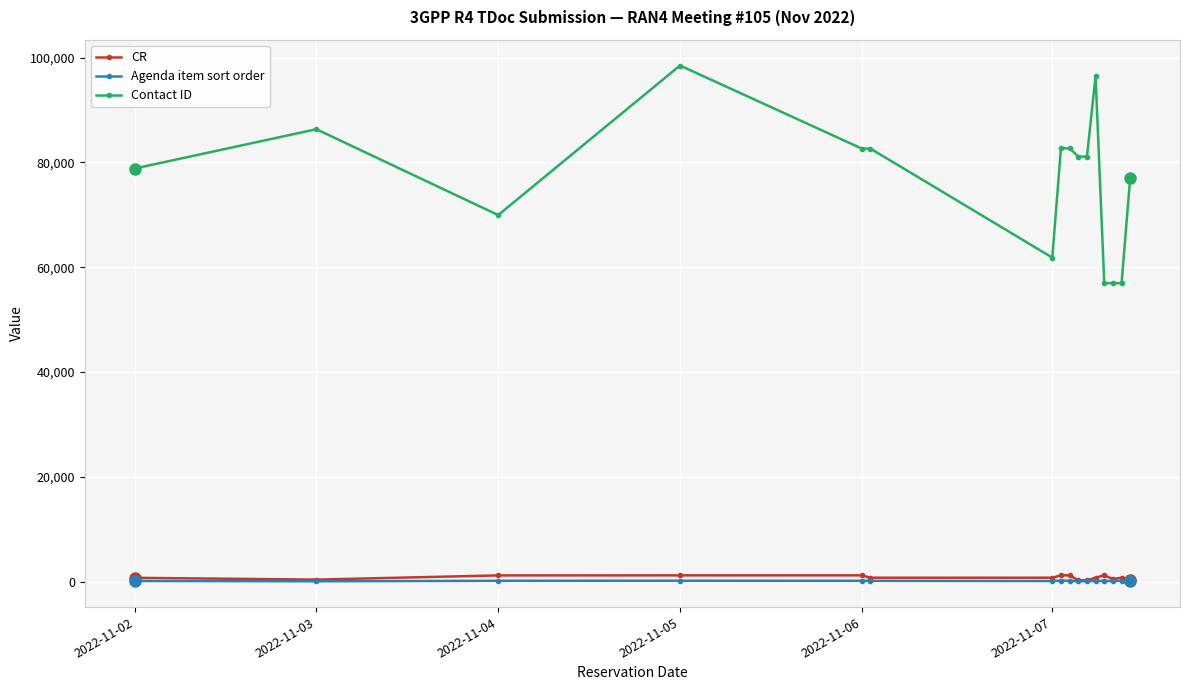

True or false: Contact ID and CR cross at least once.

False